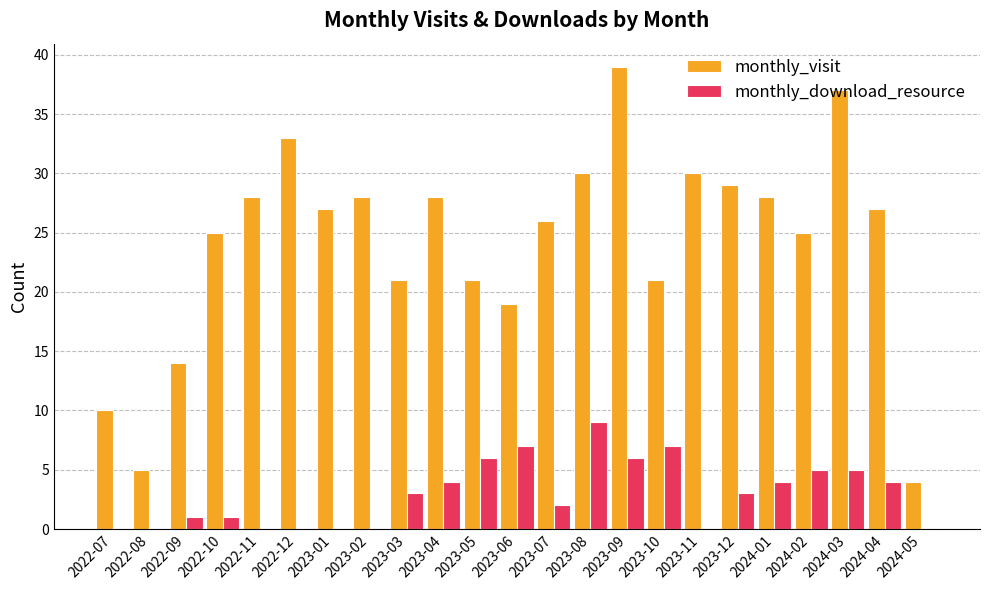

Reading left to right, extract all data points from this chart.

monthly_visit: 10	5	14	25	28	33	27	28	21	28	21	19	26	30	39	21	30	29	28	25	37	27	4
monthly_download_resource: 0	0	1	1	0	0	0	0	3	4	6	7	2	9	6	7	0	3	4	5	5	4	0